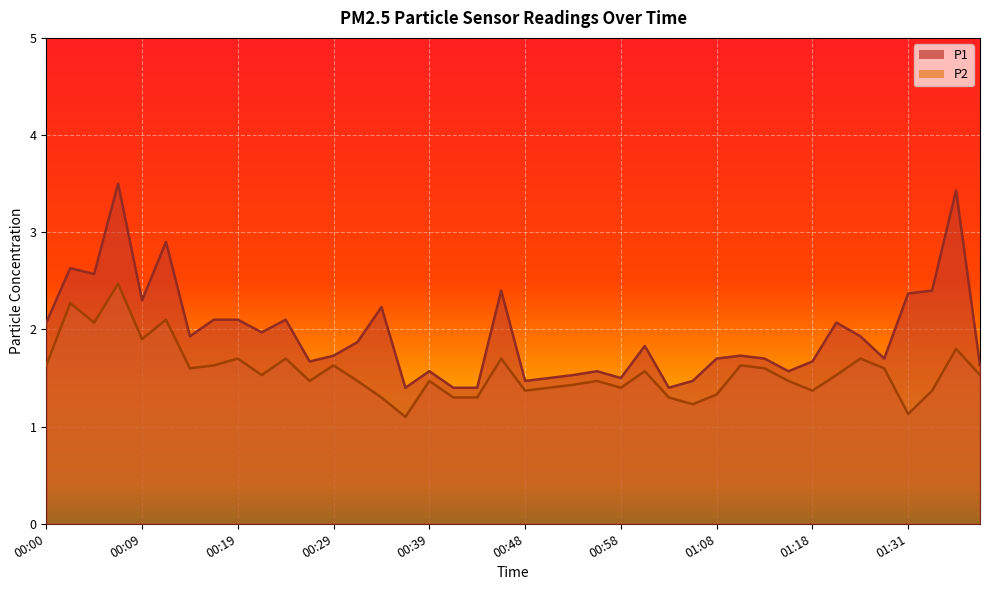

Where is the first local minimum for P1?

00:05